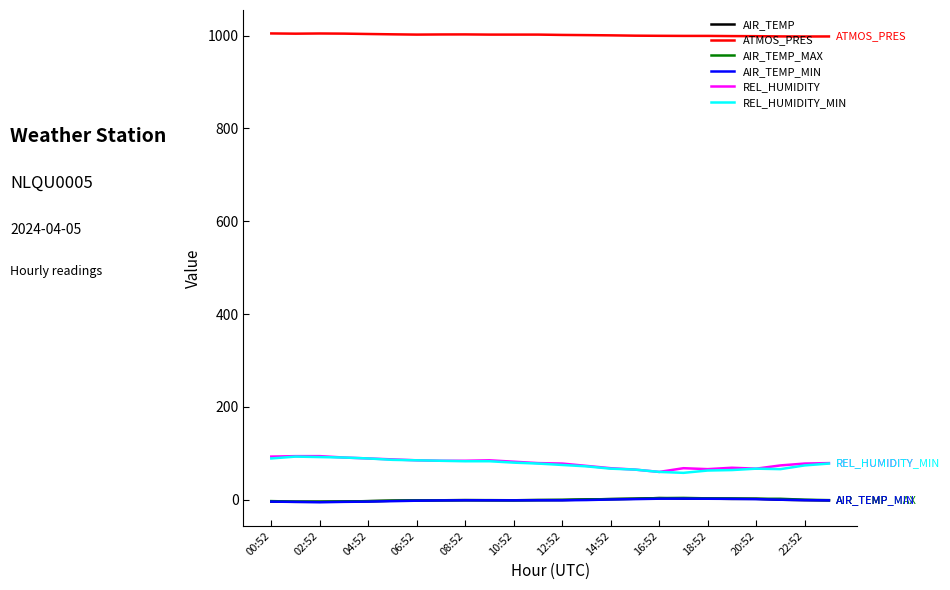

True or false: ATMOS_PRES and AIR_TEMP_MIN intersect in this chart.

False